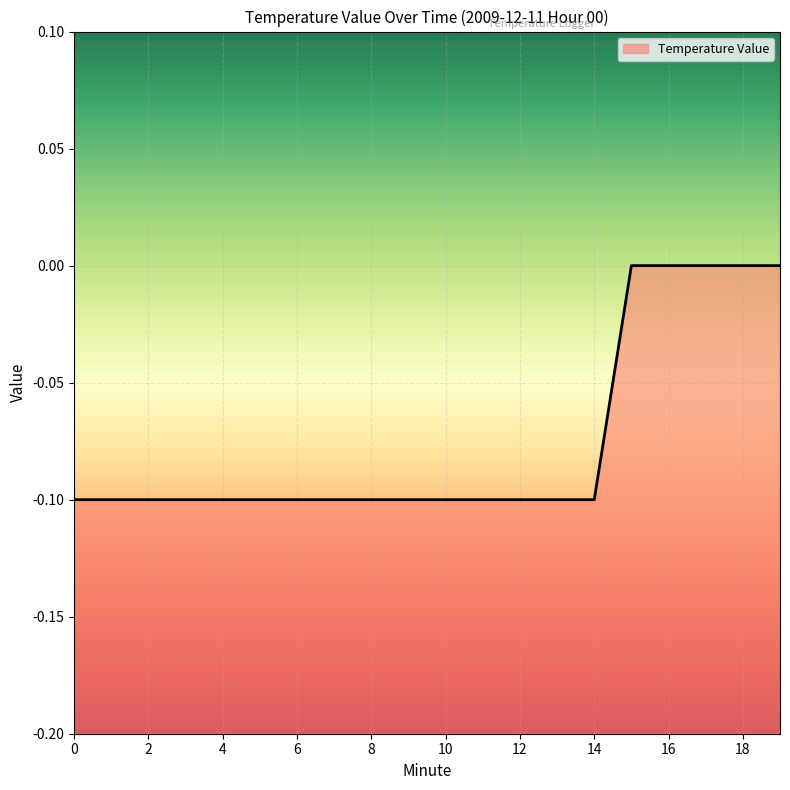

Reading left to right, list all the values displayed in this chart.

-0.1	-0.1	-0.1	-0.1	-0.1	-0.1	-0.1	-0.1	-0.1	-0.1	-0.1	-0.1	-0.1	-0.1	-0.1	0.0	0.0	0.0	0.0	0.0